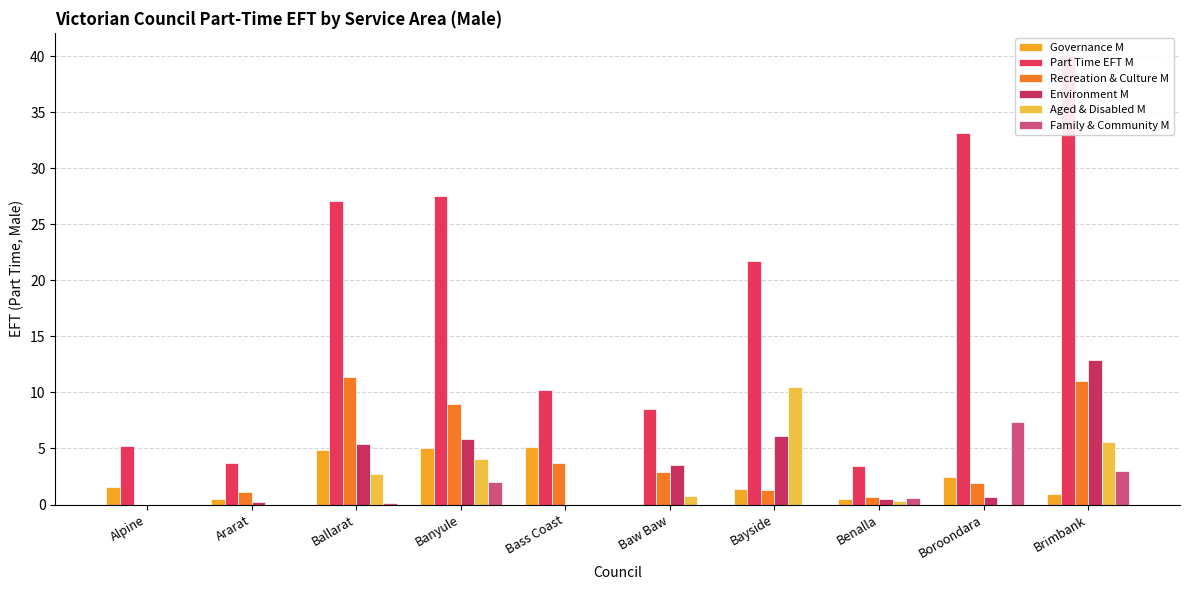

Reading left to right, transcribe all the data shown in this chart.

Governance M: Alpine=1.5	Ararat=0.5	Ballarat=4.9	Banyule=5.1	Bass Coast=5.1	Baw Baw=0.0	Bayside=1.4	Benalla=0.5	Boroondara=2.5	Brimbank=0.9
Part Time EFT M: Alpine=5.2	Ararat=3.7	Ballarat=27.1	Banyule=27.5	Bass Coast=10.2	Baw Baw=8.5	Bayside=21.7	Benalla=3.4	Boroondara=33.2	Brimbank=40.1
Recreation & Culture M: Alpine=0.0	Ararat=1.1	Ballarat=11.4	Banyule=9.0	Bass Coast=3.7	Baw Baw=2.9	Bayside=1.3	Benalla=0.7	Boroondara=1.9	Brimbank=11.0
Environment M: Alpine=0.0	Ararat=0.2	Ballarat=5.4	Banyule=5.9	Bass Coast=0.0	Baw Baw=3.5	Bayside=6.1	Benalla=0.5	Boroondara=0.6	Brimbank=12.9
Aged & Disabled M: Alpine=0.0	Ararat=0.0	Ballarat=2.7	Banyule=4.0	Bass Coast=0.0	Baw Baw=0.8	Bayside=10.5	Benalla=0.3	Boroondara=0.0	Brimbank=5.6
Family & Community M: Alpine=0.0	Ararat=0.0	Ballarat=0.1	Banyule=2.0	Bass Coast=0.0	Baw Baw=0.0	Bayside=0.0	Benalla=0.6	Boroondara=7.4	Brimbank=3.0